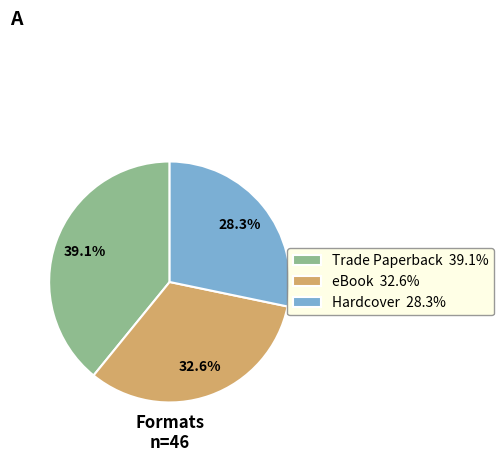

Is there any slice that represents more than half of the pie?

No